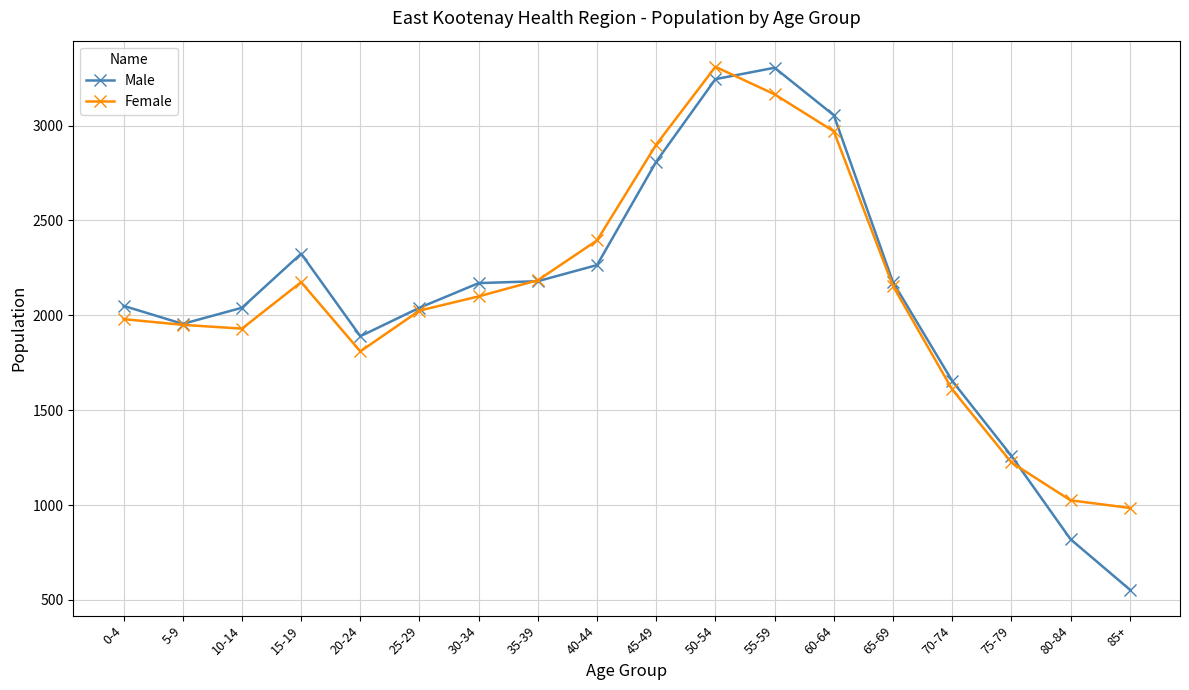

What is the value of the Male point at the 9th from the left?

2265